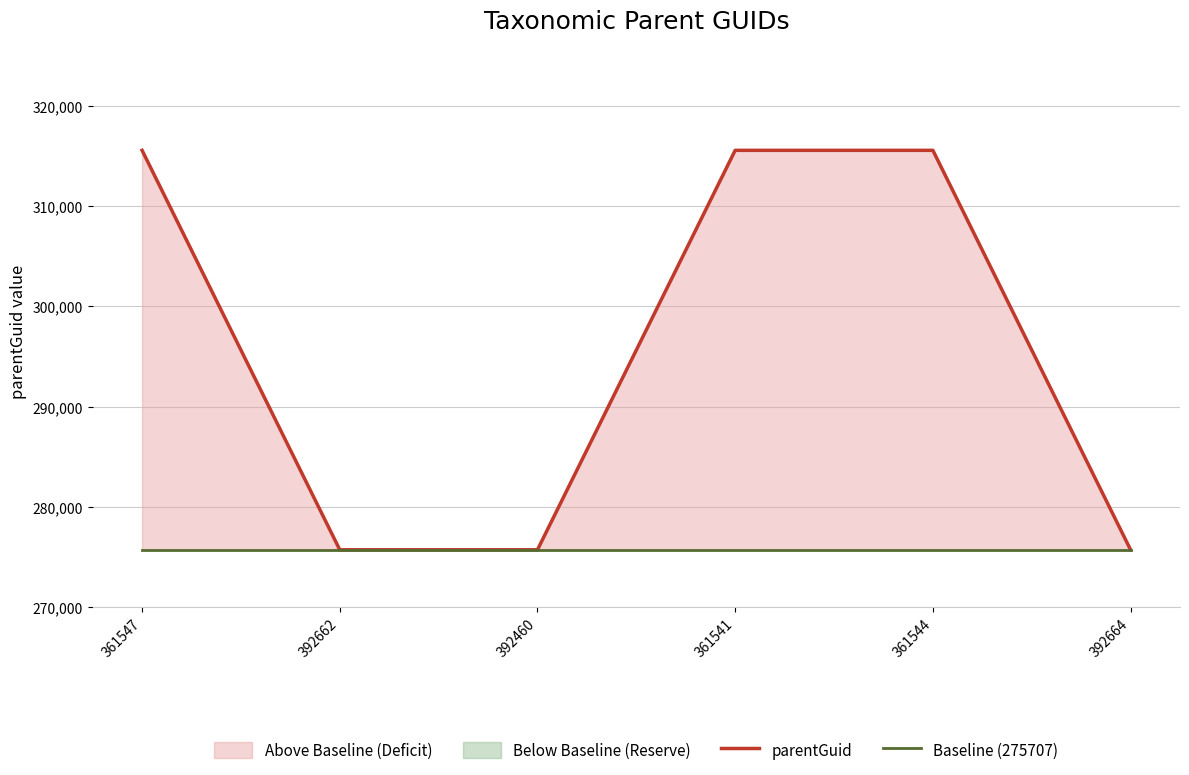

What is the sum of the parentGuid values at 392460 and 361547?

591300